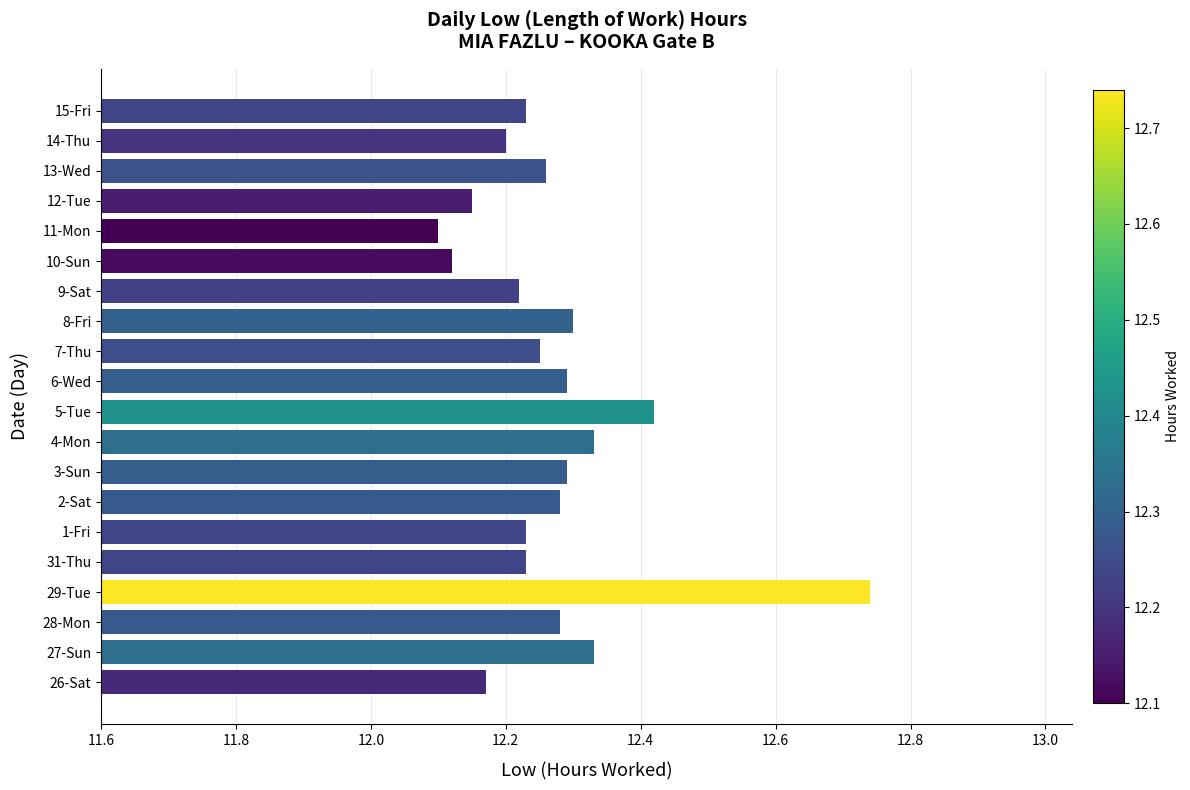

True or false: the data shows 16.4 at 8-Fri.

False